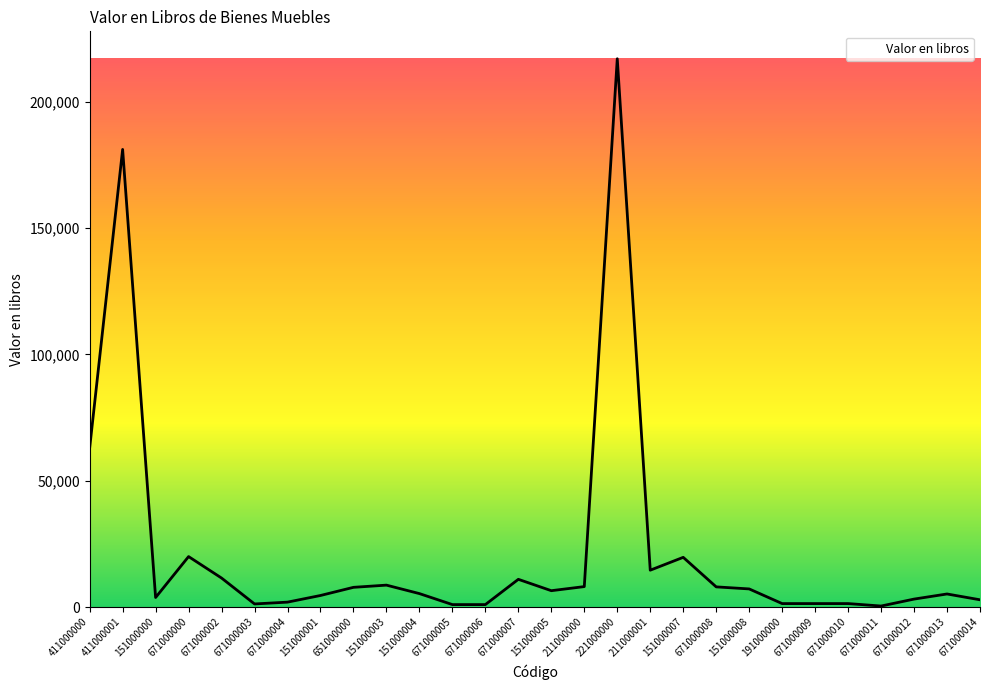

What is the average value?

22109.6